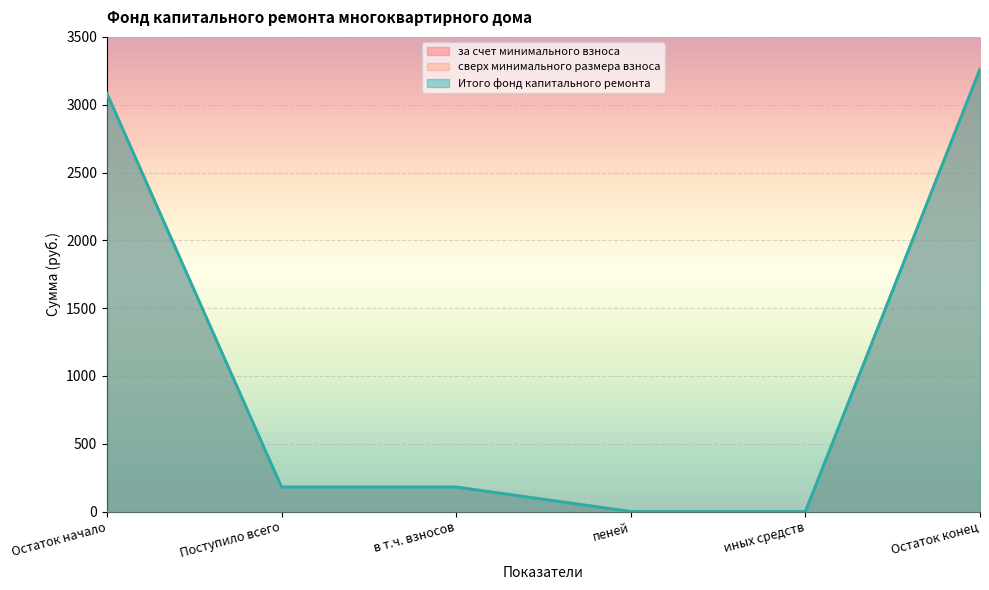

List the series in order of their peak value, lowest first.

за счет минимального взноса, Итого фонд капитального ремонта